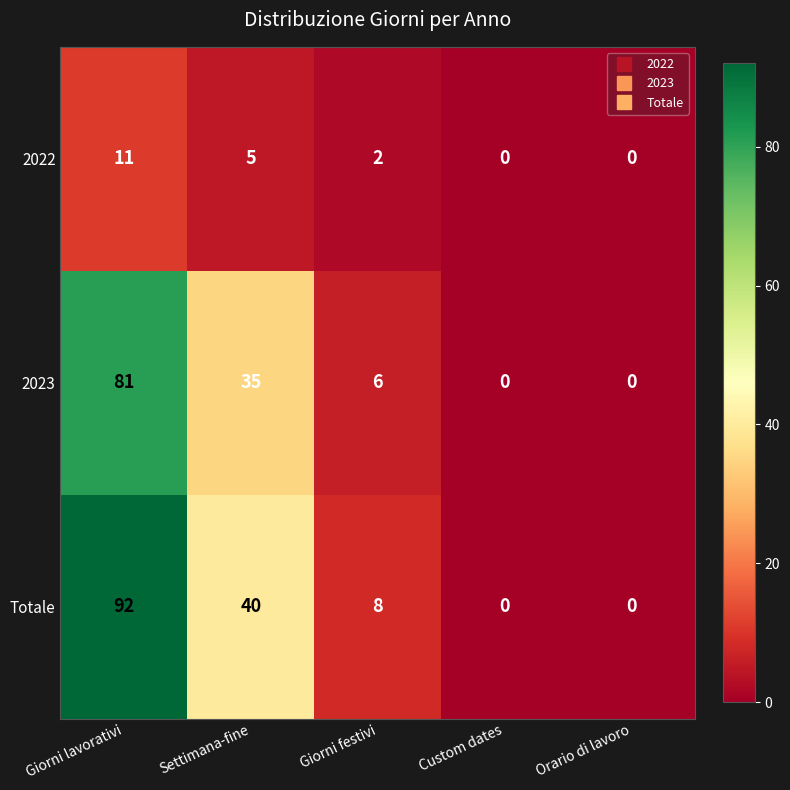

Which series changed the most between Settimana-fine and Giorni festivi?

Totale